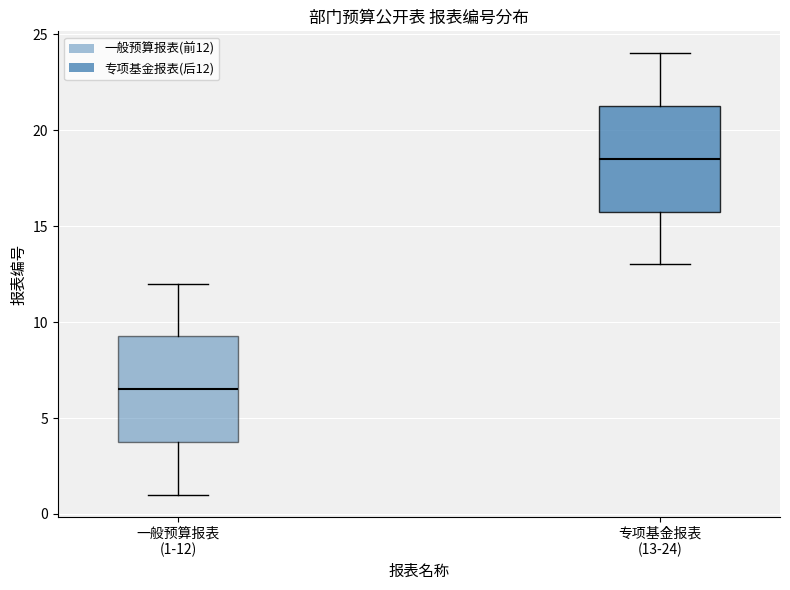

Which box's median line is the highest?

专项基金报表 (13-24)